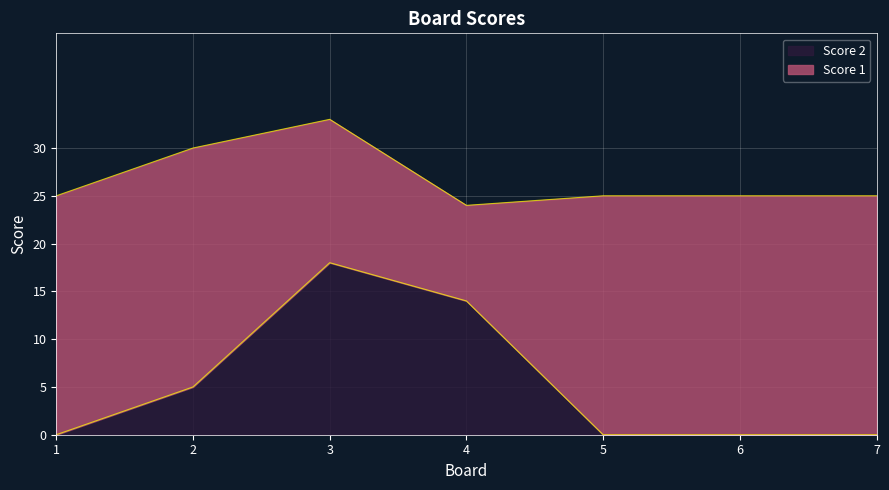

Is it true that Score 2 equals 0 at 5?

True